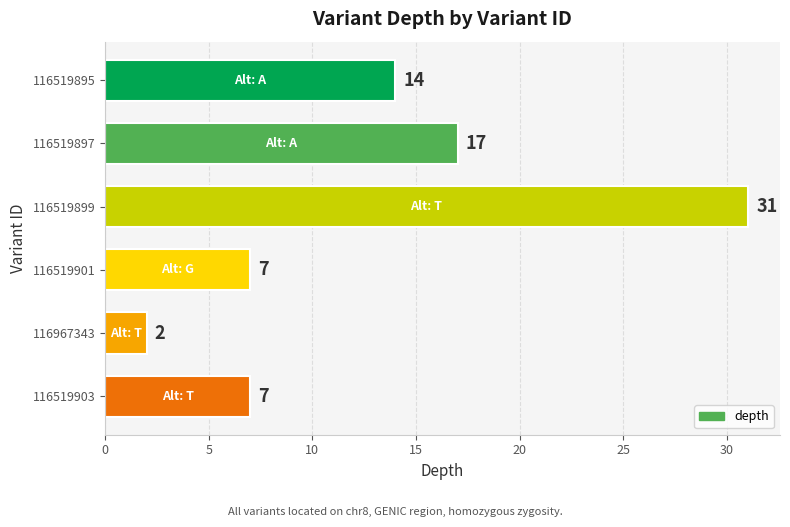

What is the smallest value displayed?

2